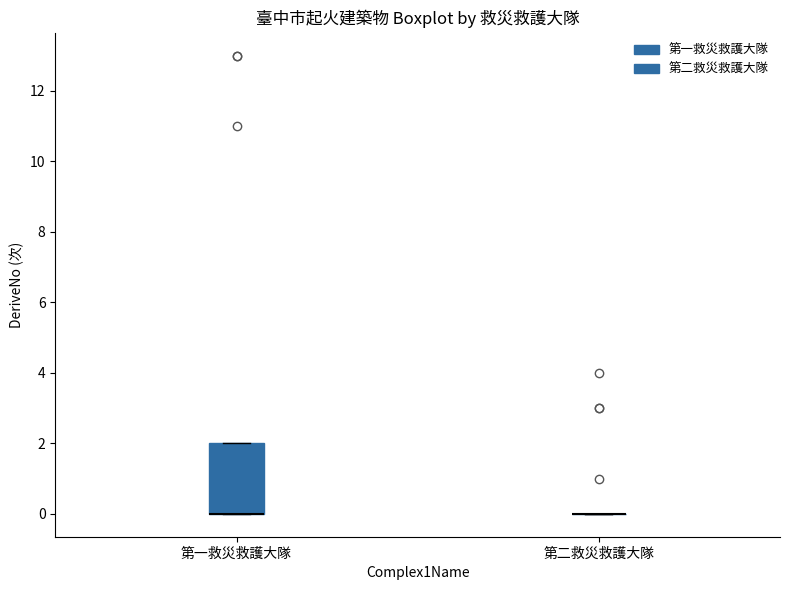

Reading left to right, transcribe this box plot: for each box, give where its median line is, the range the box spans, and where its two whiskers end, as read against the y-axis. The values are not printed on the chart, so give them approximately, as read against the axis.

第一救災救護大隊: median 0 (drawn on the box's lower edge), box 0 to 2, whiskers 0 to 2
第二救災救護大隊: box collapsed to a line at 0, whiskers 0 to 0